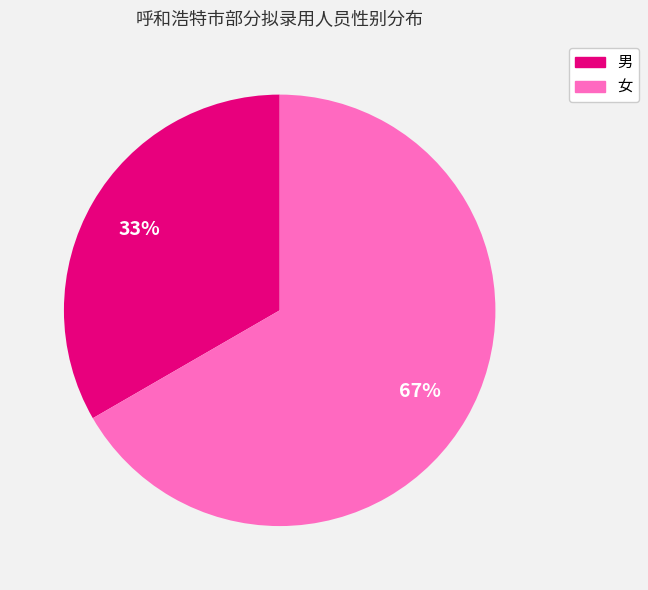

To the nearest percent, what percentage of the pie is 男?

33%